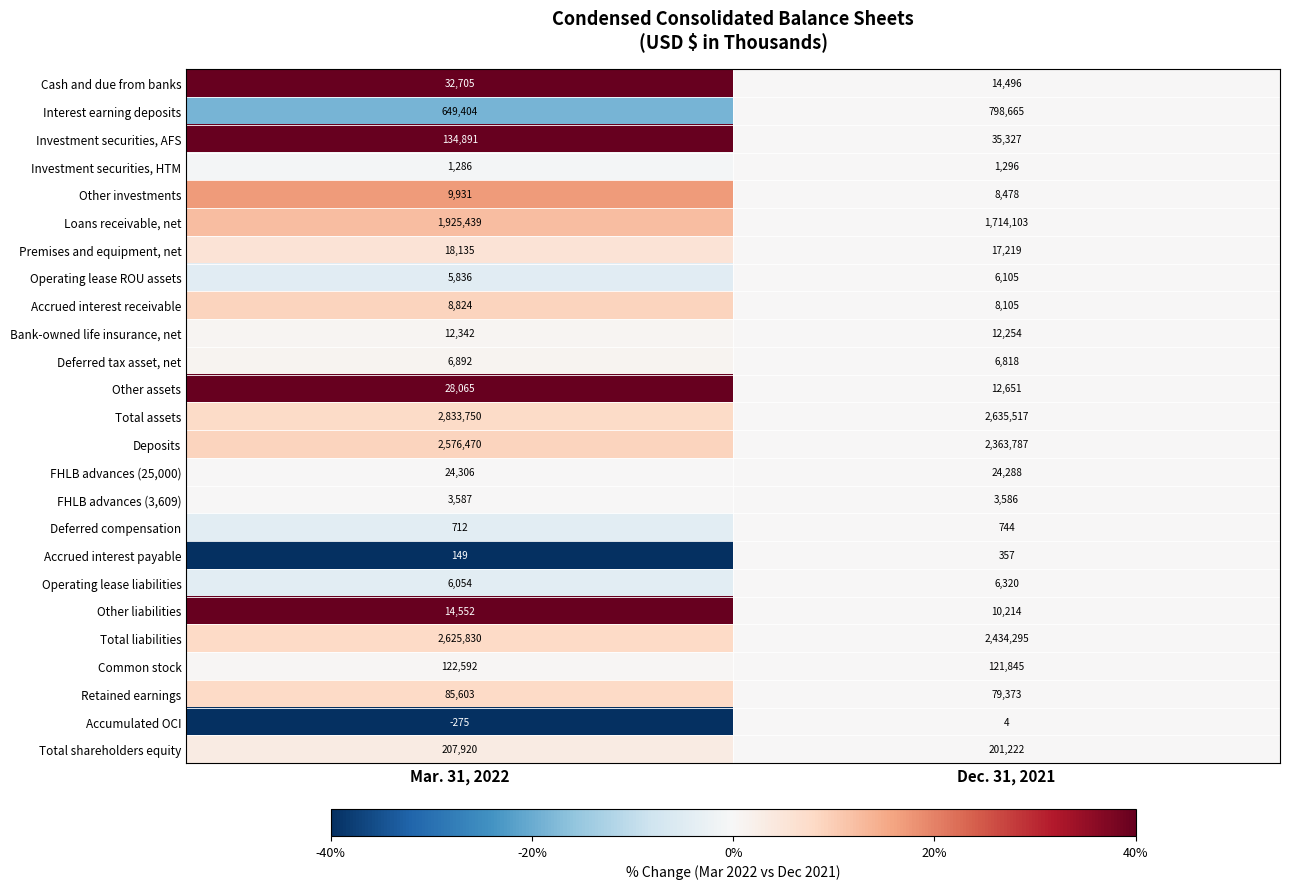

What is the sum of all Other liabilities values?

24766